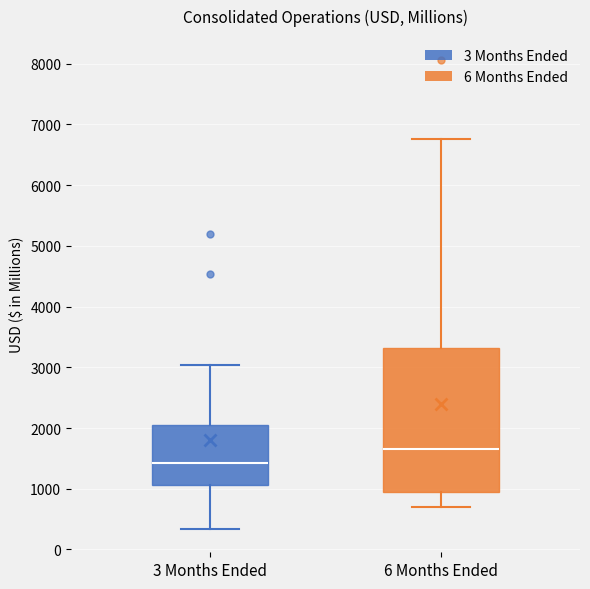

Which box has the lowest median line?

3 Months Ended